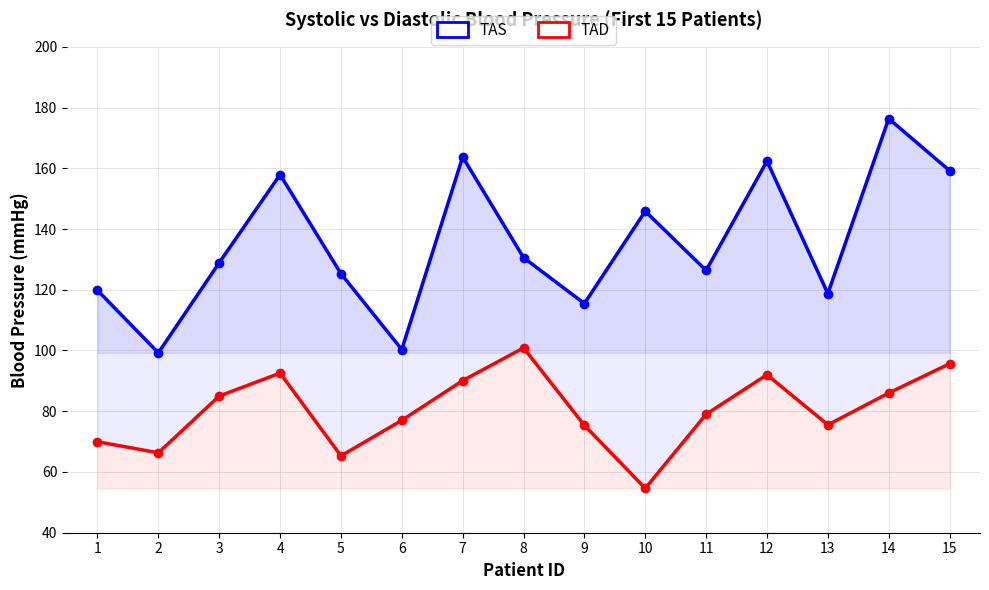

True or false: TAS has a value of 147.1 at 2.

False